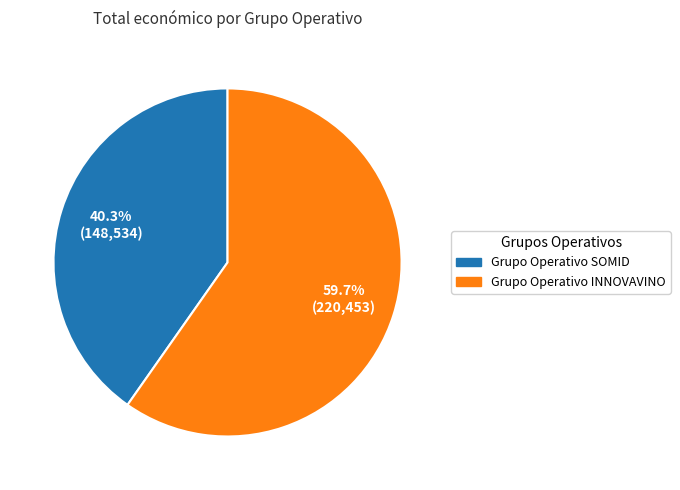

Rank the categories by value from lowest to highest.

Grupo Operativo SOMID, Grupo Operativo INNOVAVINO